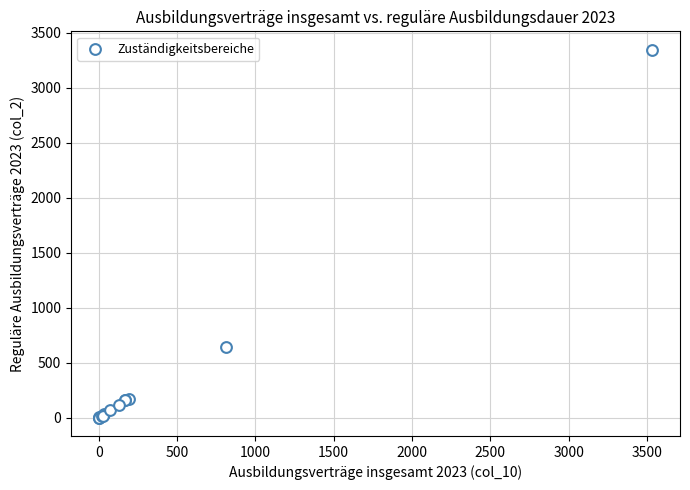

What Y value in the scatter plot is closest to 1672?

642